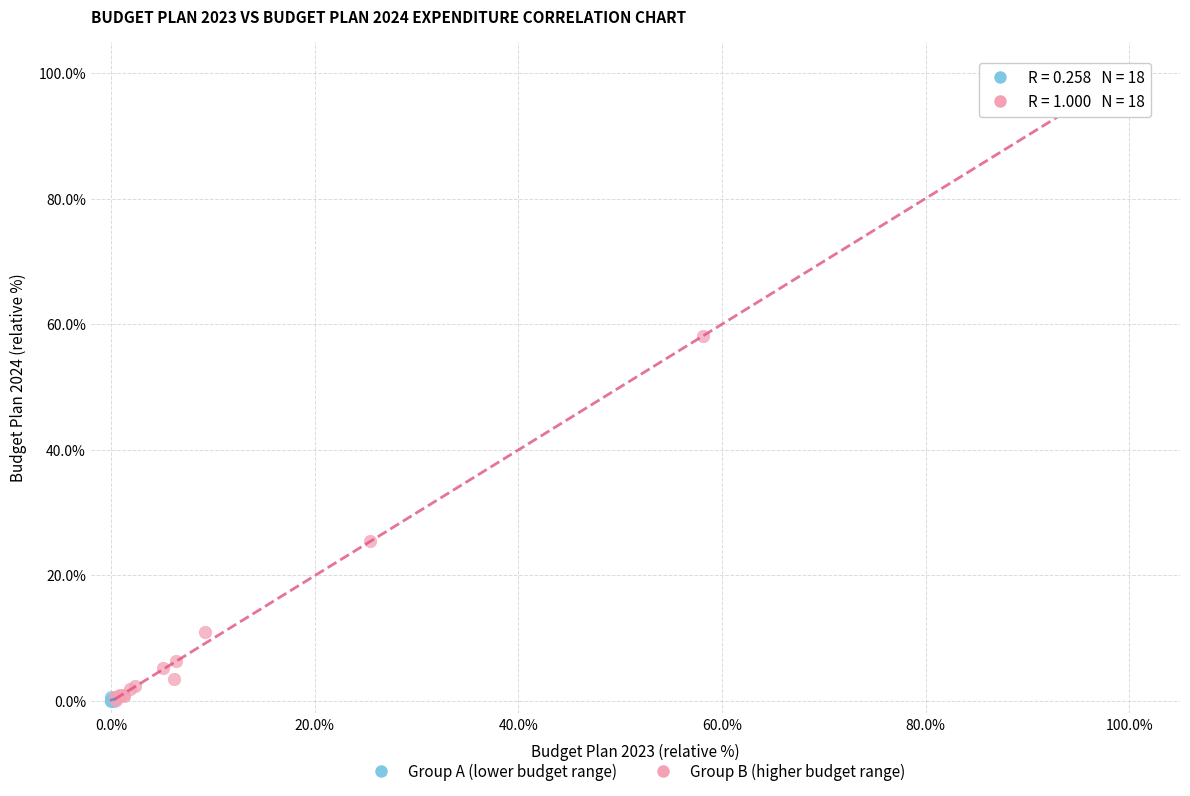

Which series reaches the maximum Y coordinate?

Group B (higher budget range)